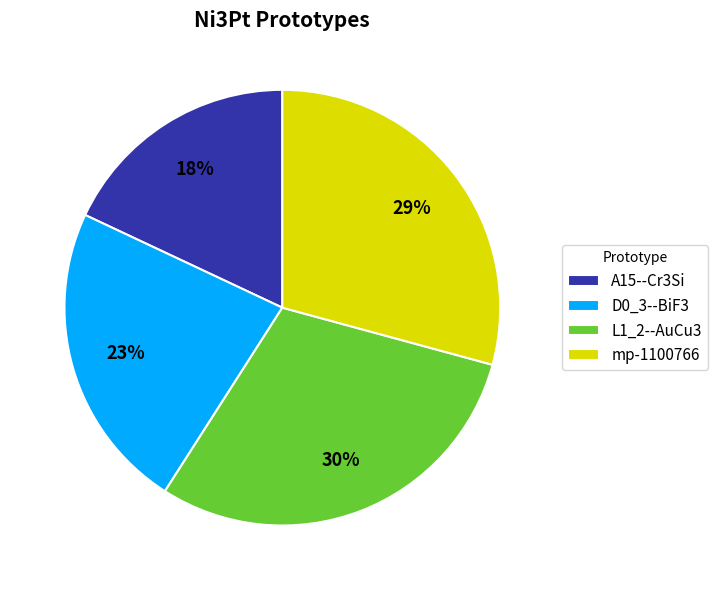

What is the ratio of the value at L1_2--AuCu3 to the value at A15--Cr3Si?

1.7